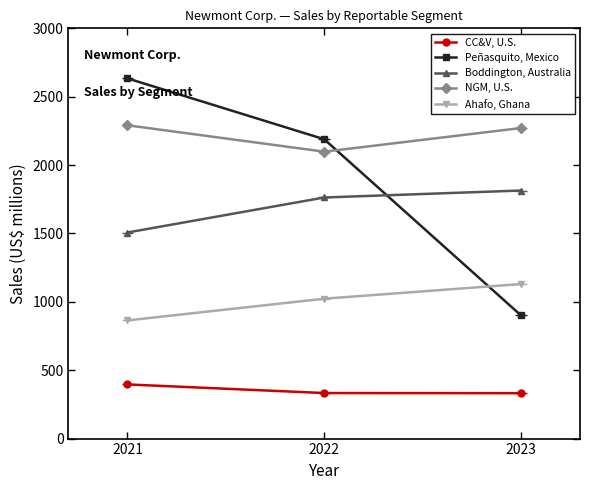

What value does the CC&V, U.S. series have at 2022?

333